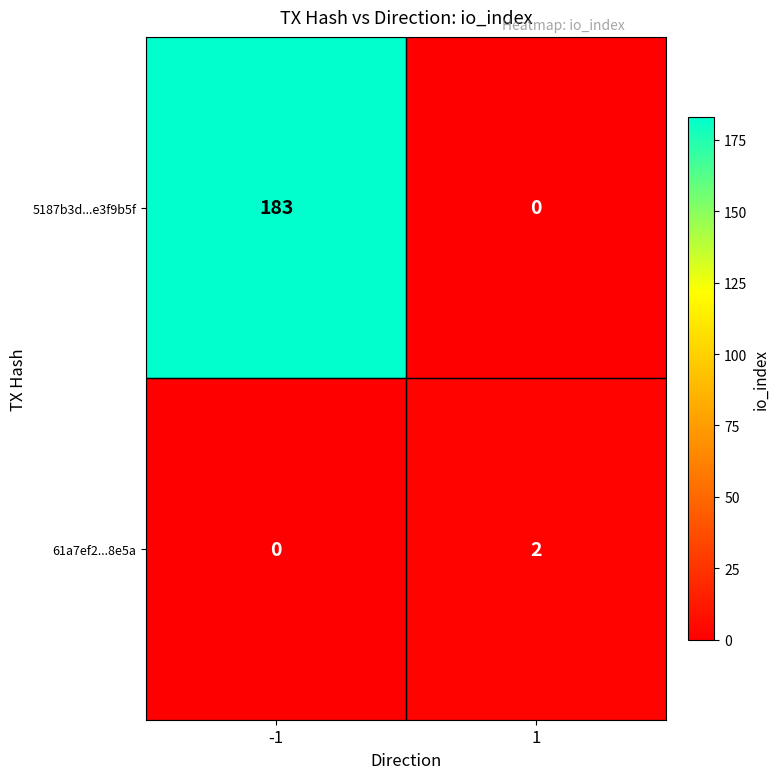

What is the sum of all 5187b3d...e3f9b5f values?

183